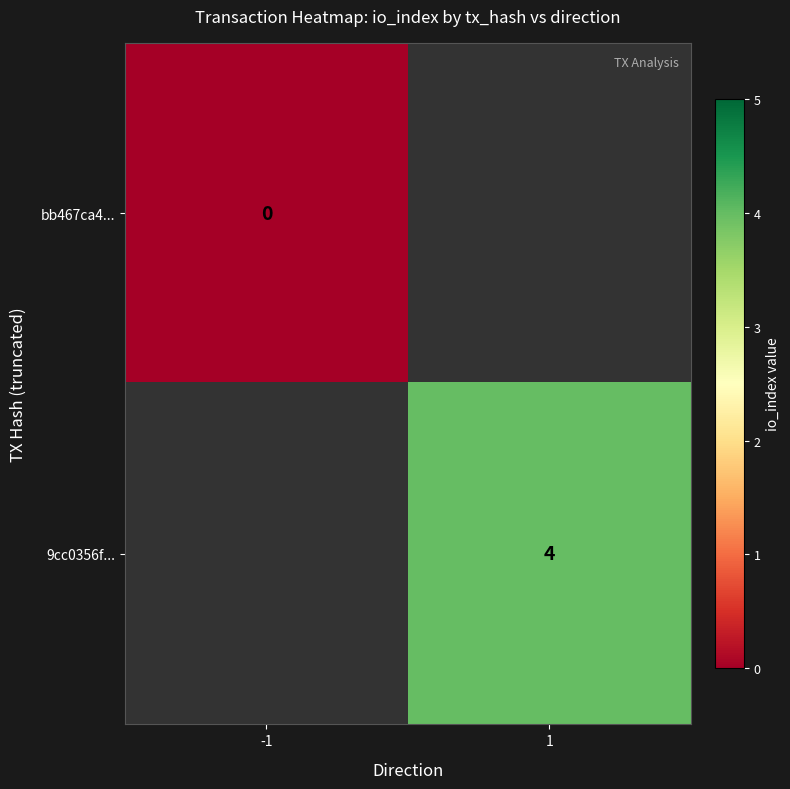

True or false: 9cc0356f... has a value of 4 at 1.

True